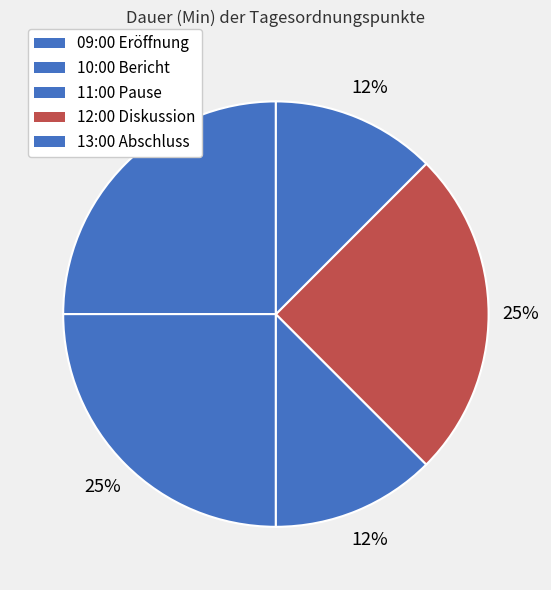

Combined, what portion of the pie is 12:00 Diskussion and 09:00 Eröffnung?

50.0%